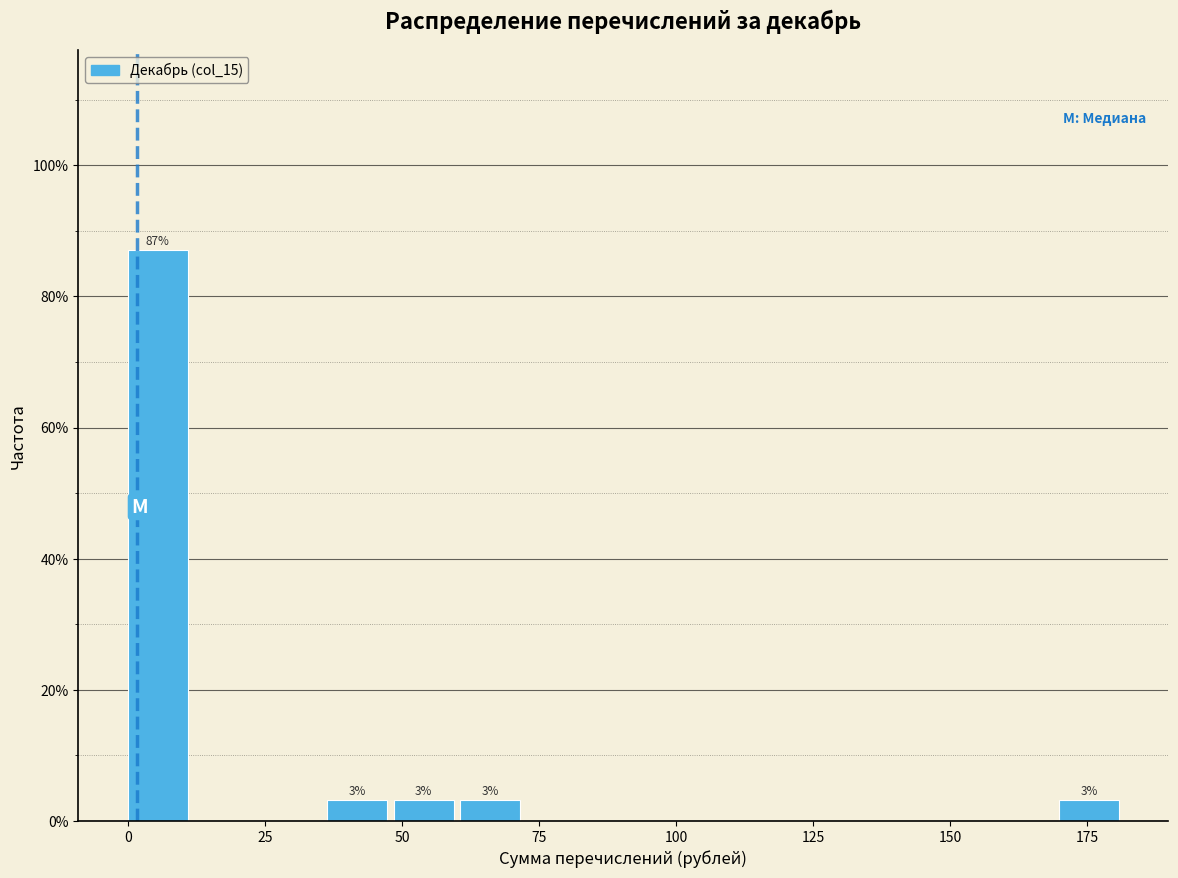

Read against the x-axis, roughly where is the centre of the tallest bar?

5